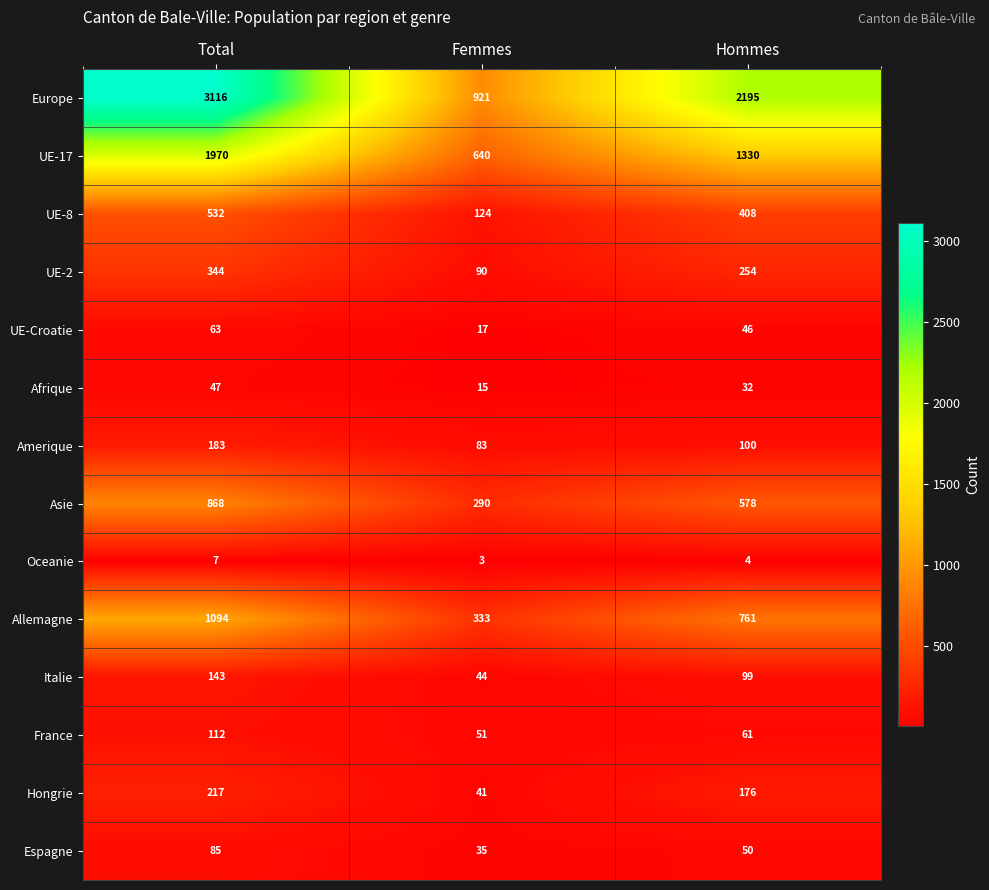

What is the difference between the highest and lowest values at Hommes?

2191